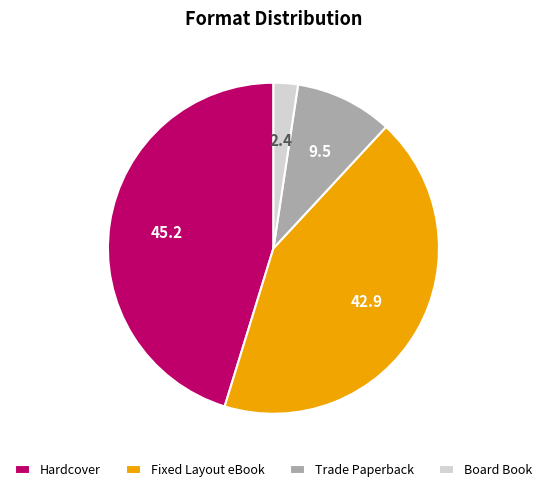

Does Fixed Layout eBook represent more than half of the total?

No